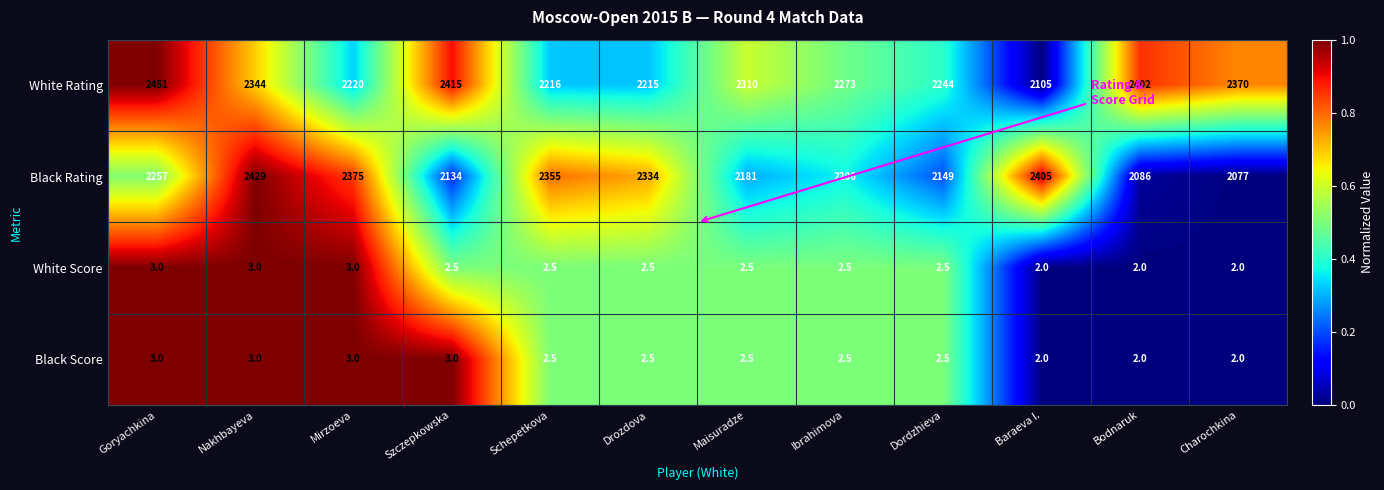

Rank the categories by White Rating value from lowest to highest.

Baraeva I., Drozdova, Schepetkova, Mirzoeva, Dordzhieva, Ibrahimova, Maisuradze, Nakhbayeva, Charochkina, Bodnaruk, Szczepkowska, Goryachkina